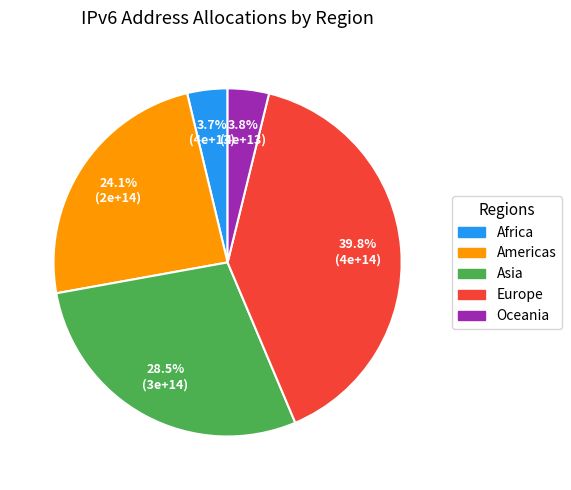

Between Europe and Americas, which is larger?

Europe